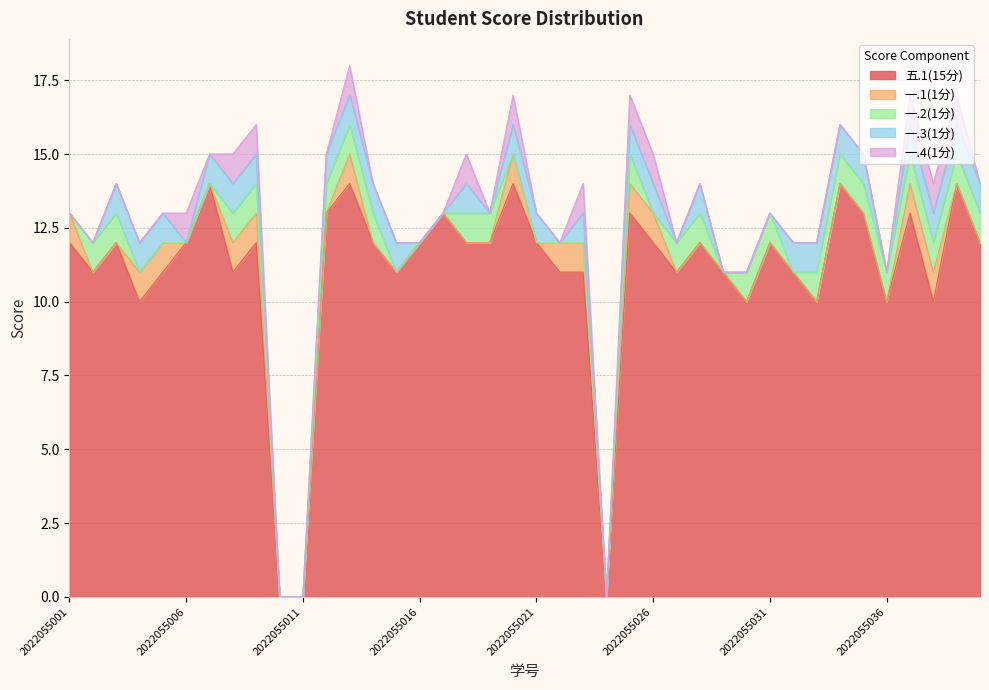

Between 2022055031 and 2022055039, which series saw the biggest shift?

五.1(15分)